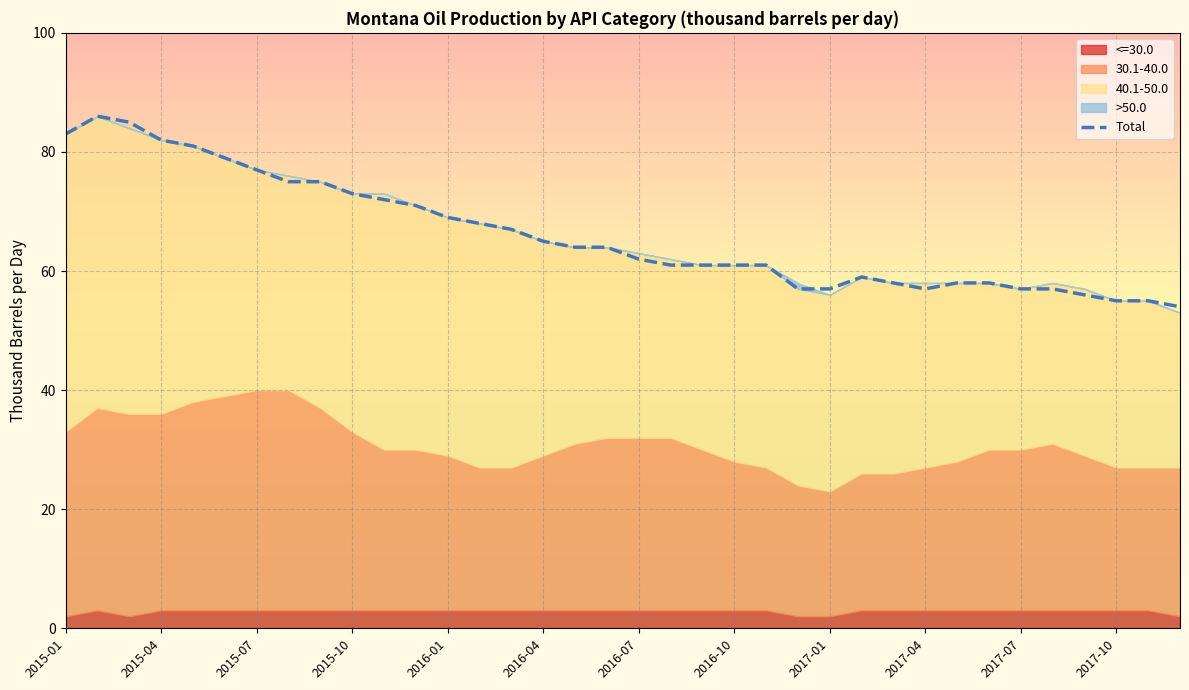

How many series are shown in this chart?

5